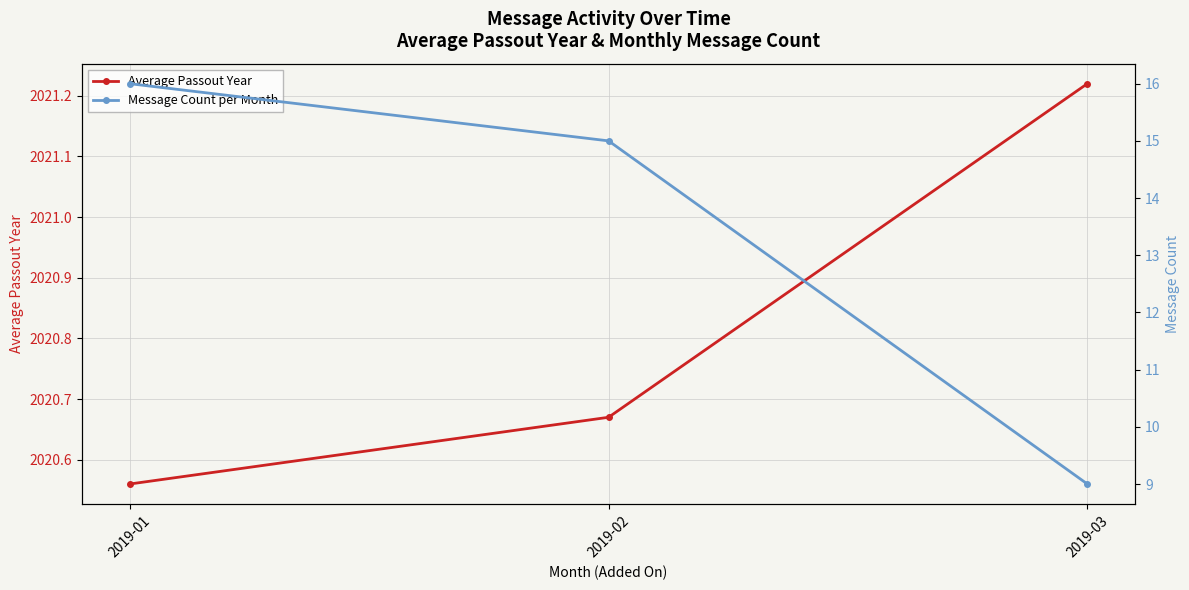

What is the minimum value shown in the chart?

9.0